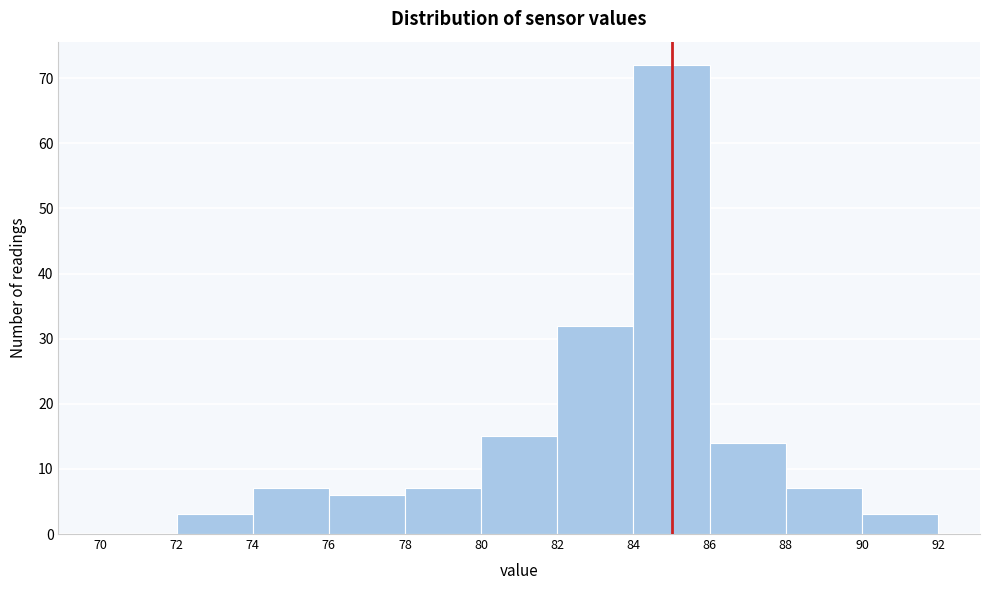

Reading left to right, transcribe this chart: for each bar, give the range it covers on the x-axis and its height. The values are not printed on the chart, so give them approximately, as read against the axis.

70 to 72: 0
72 to 74: 3
74 to 76: 7
76 to 78: 6
78 to 80: 7
80 to 82: 15
82 to 84: 32
84 to 86: 72
86 to 88: 14
88 to 90: 7
90 to 92: 3